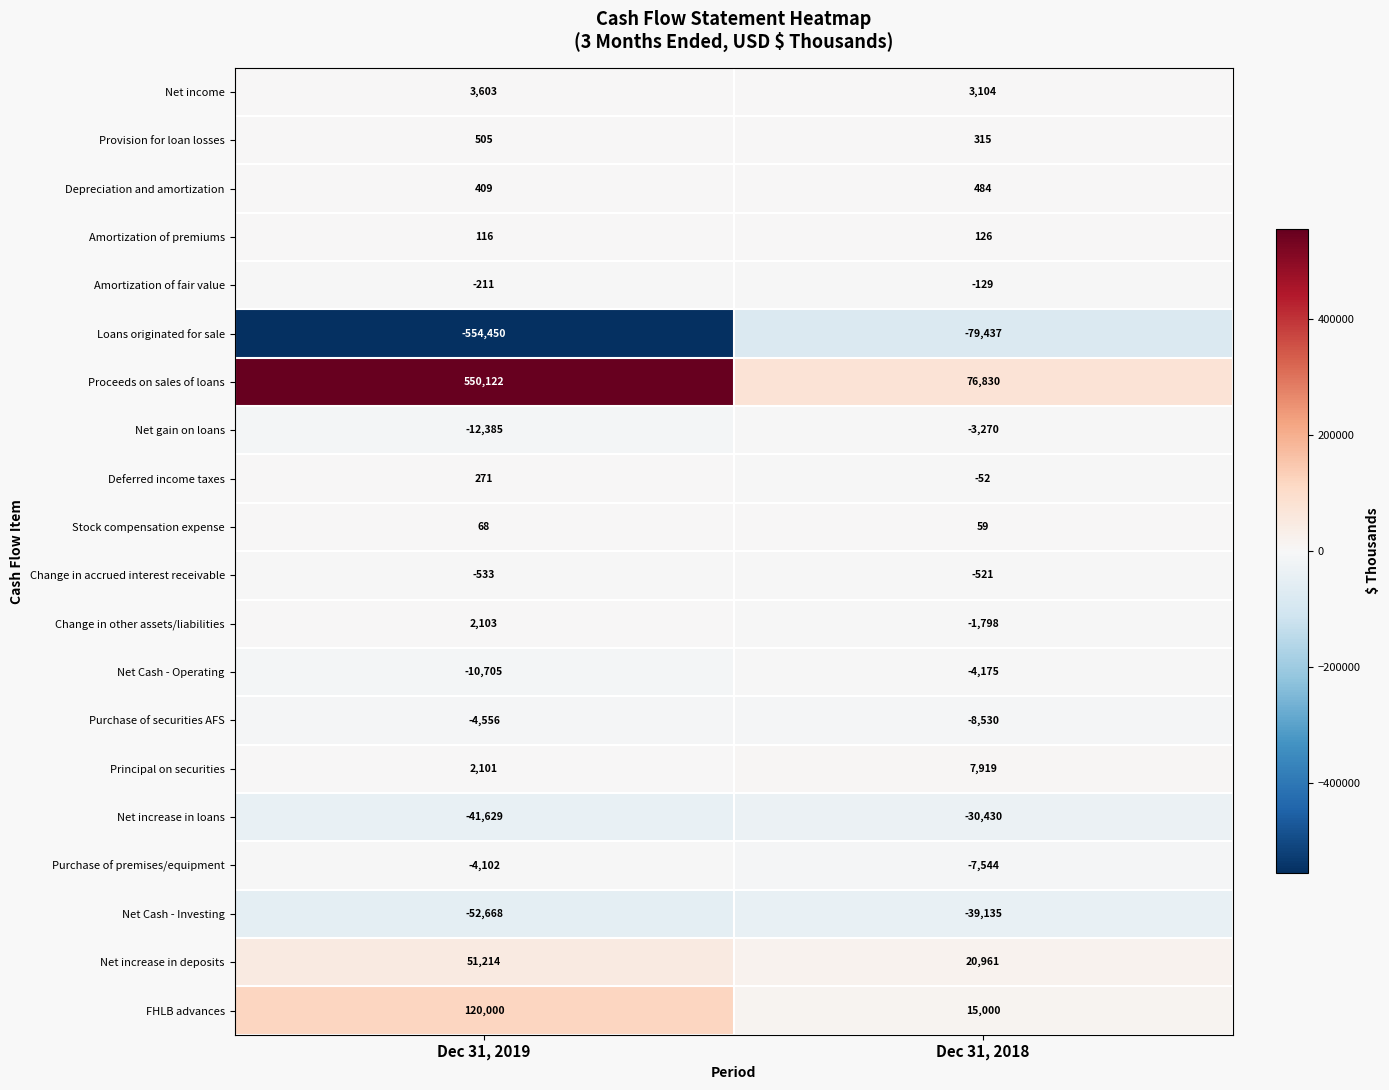

At Dec 31, 2019, list the series in order from largest to smallest.

Proceeds on sales of loans, FHLB advances, Net increase in deposits, Net income, Change in other assets/liabilities, Principal on securities, Provision for loan losses, Depreciation and amortization, Deferred income taxes, Amortization of premiums, Stock compensation expense, Amortization of fair value, Change in accrued interest receivable, Purchase of premises/equipment, Purchase of securities AFS, Net Cash - Operating, Net gain on loans, Net increase in loans, Net Cash - Investing, Loans originated for sale